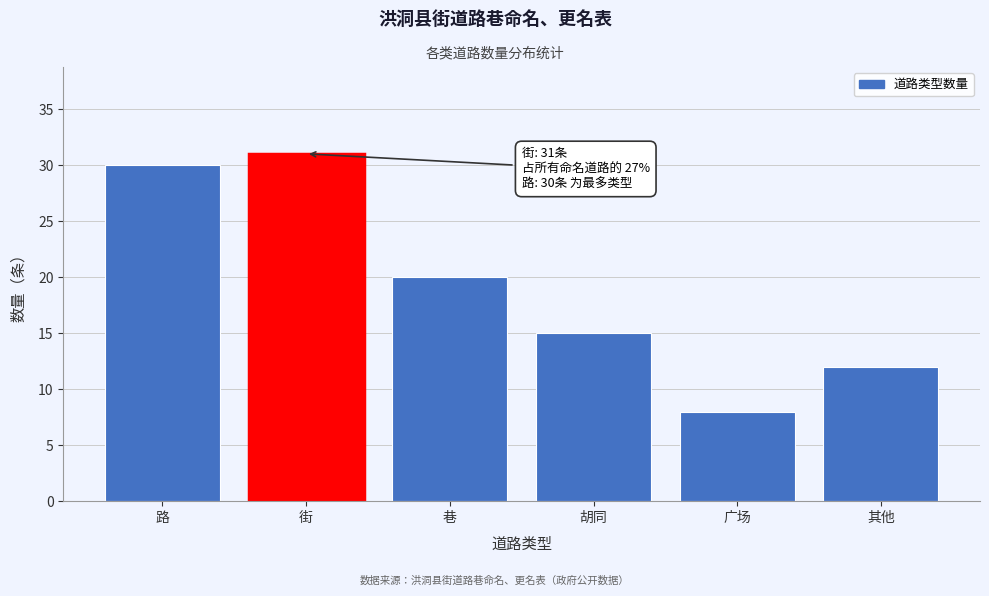

Reading left to right, extract all data points from this chart.

30	31	20	15	8	12